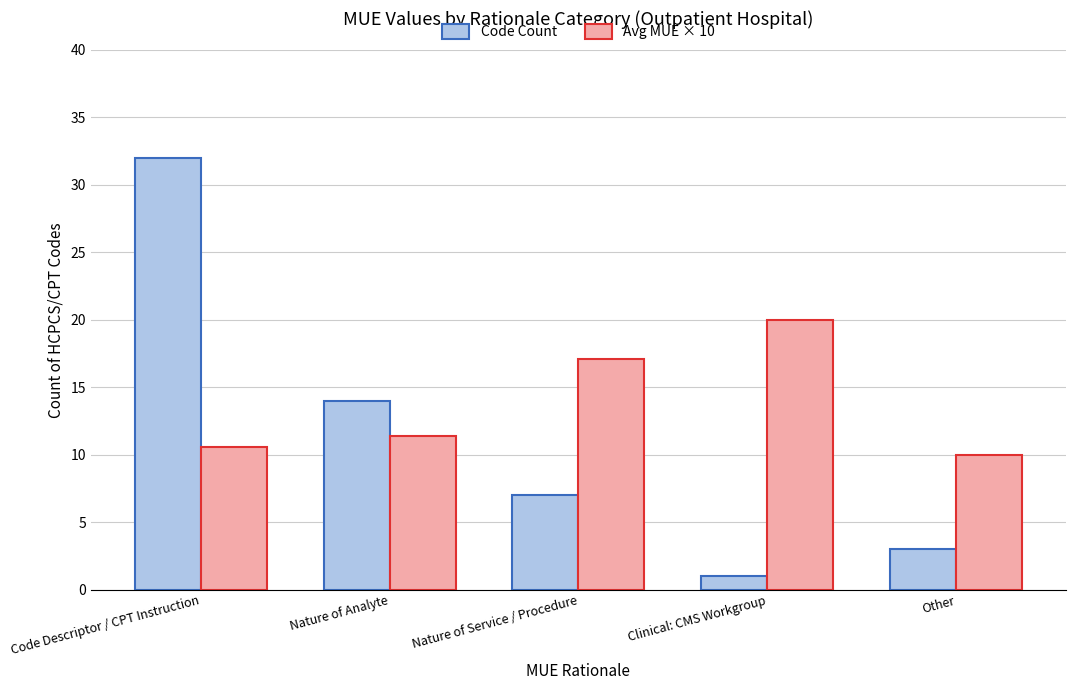

What is the average value of the Avg MUE × 10 series?

13.8